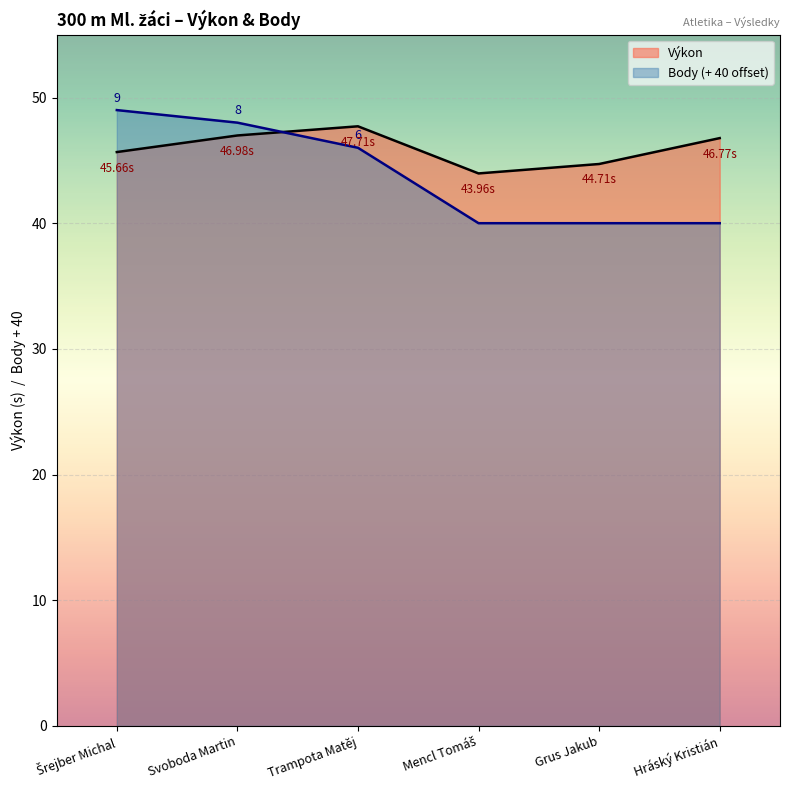

How many interior local valleys does the Výkon series have?

1